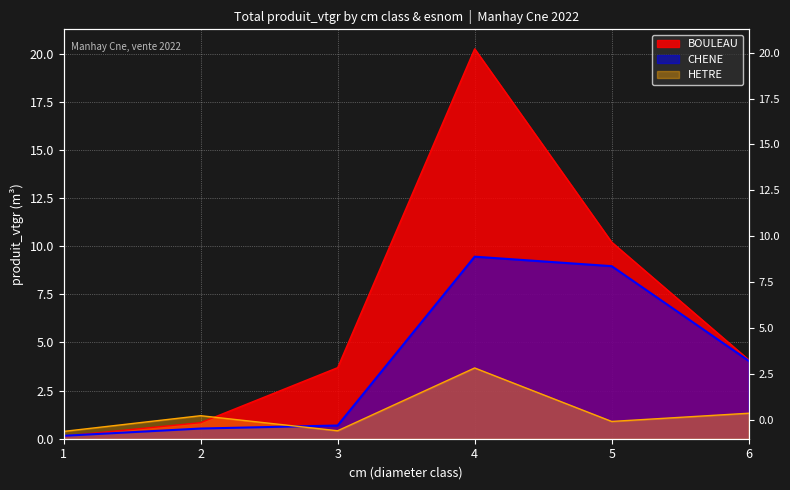

What value does the HETRE series have at 4?

3.7